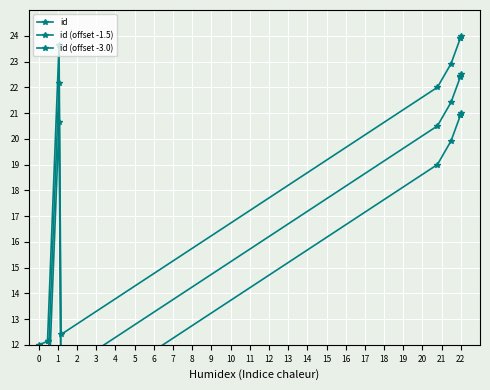

True or false: id has a value of 33.7 at 7.

False